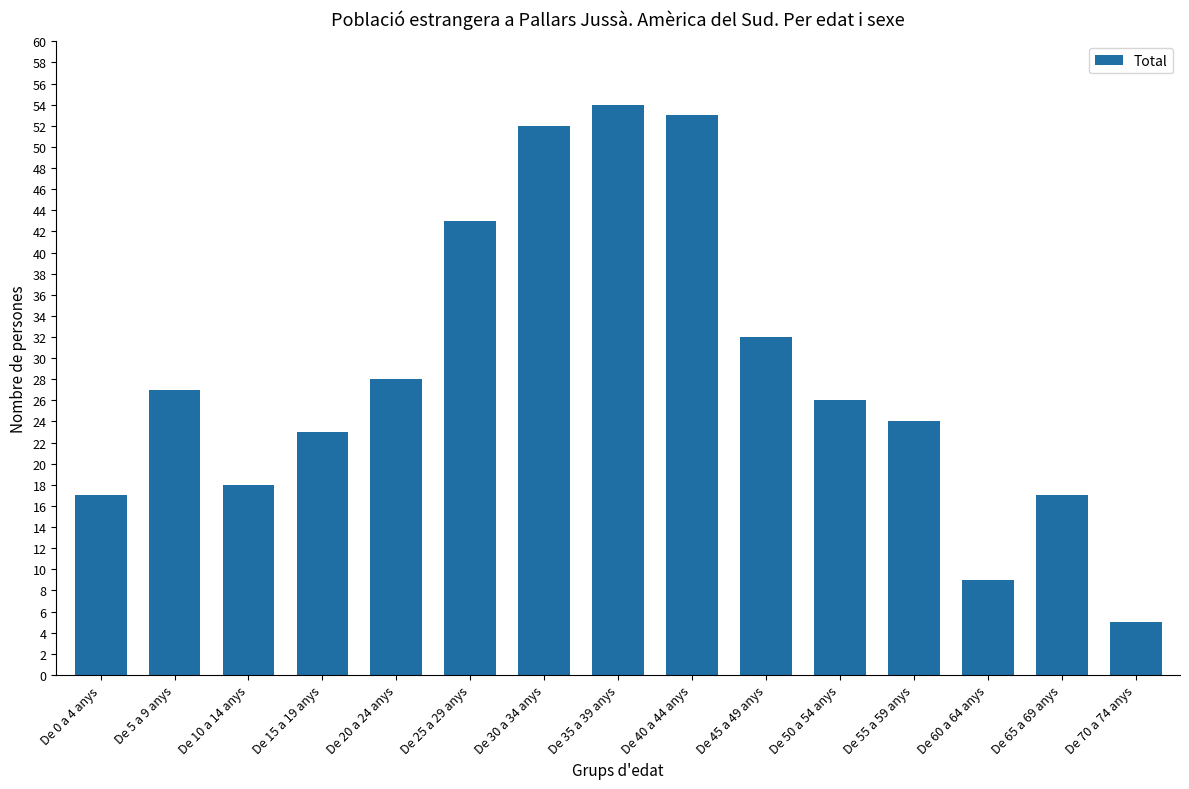

What is the sum of the values at De 10 a 14 anys and De 45 a 49 anys?

50